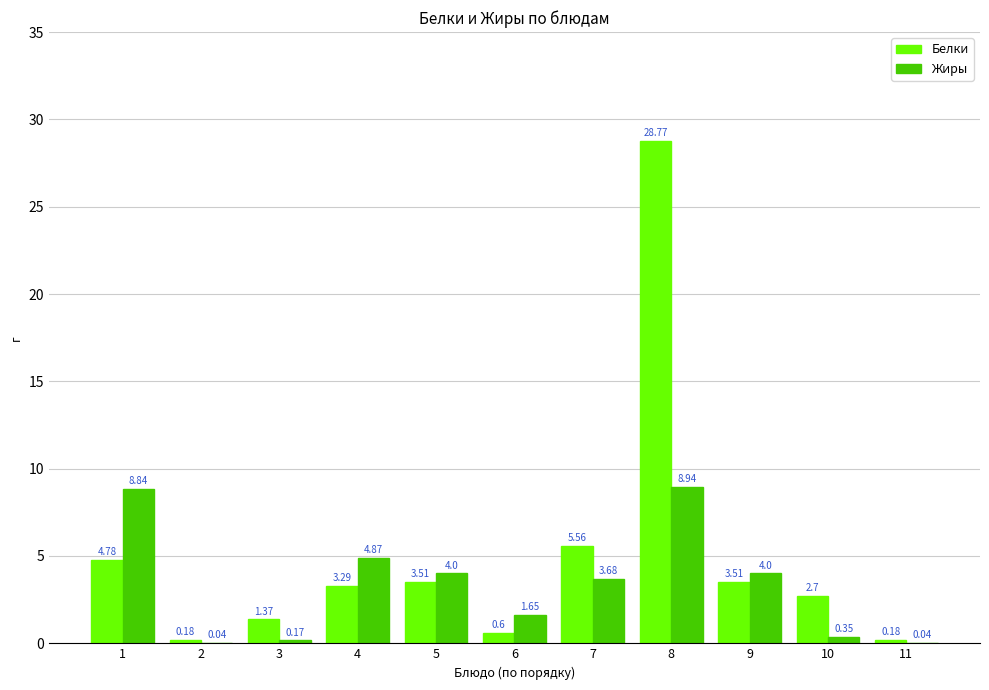

Is the value of Жиры at 10 greater than the value of Белки at 7?

No